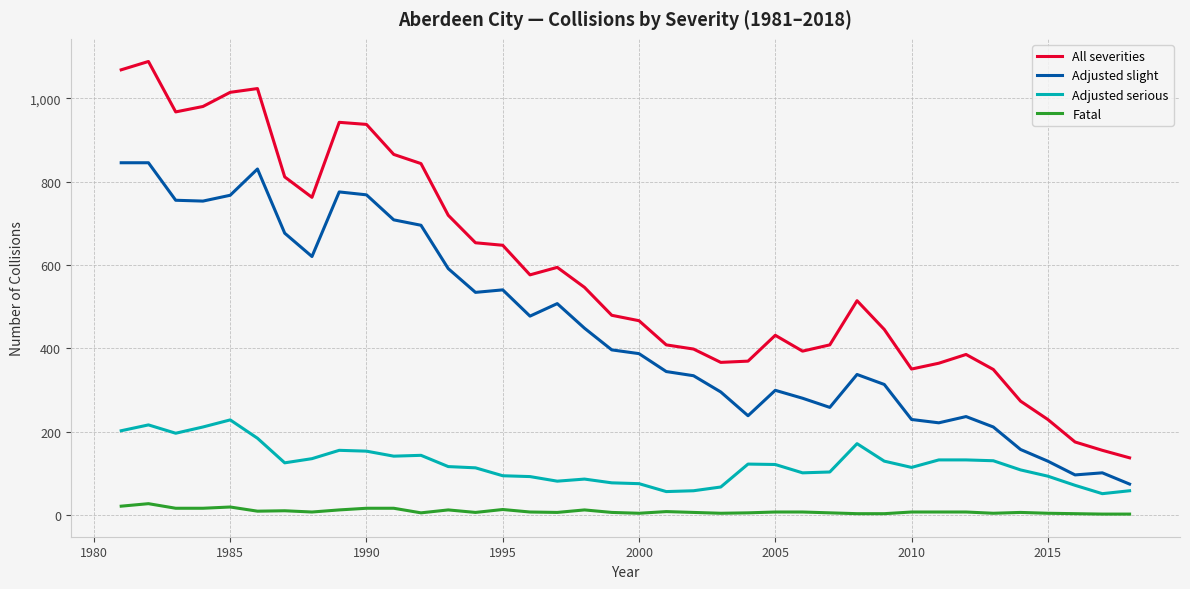

True or false: All severities has more than 2 points higher than both neighbors.

True